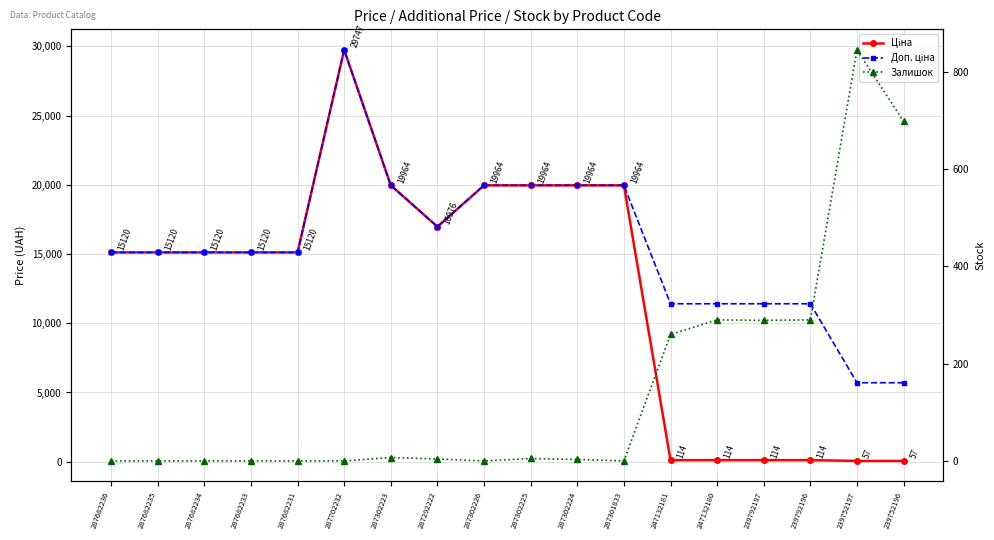

Rank the series by their maximum value, from lowest to highest.

Залишок, Ціна, Доп. ціна